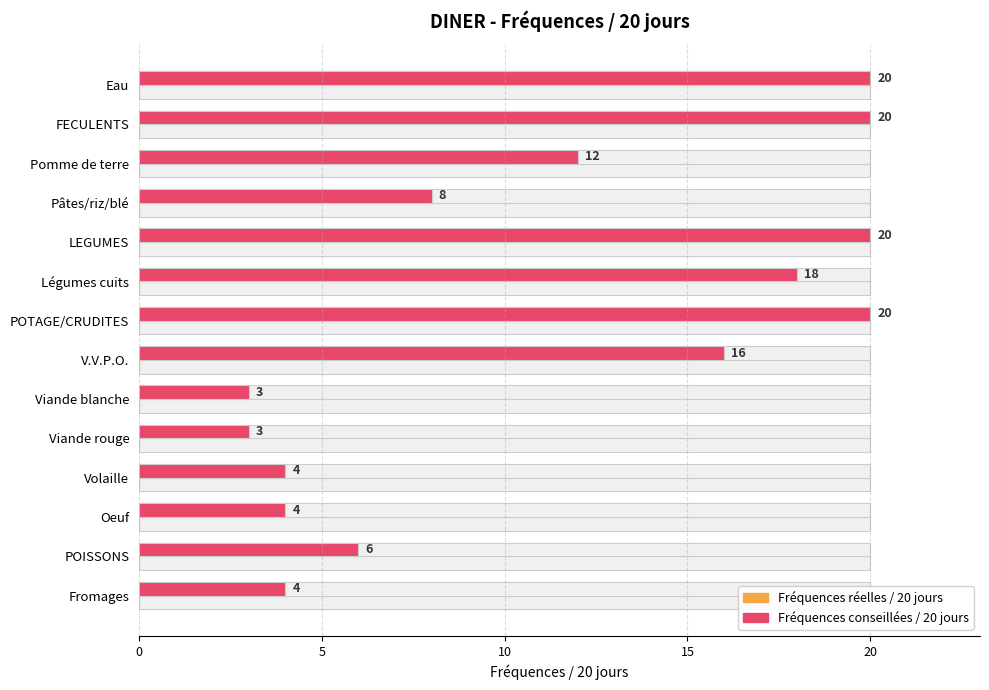

Which series has the largest total across all categories?

Fréquences conseillées / 20 jours